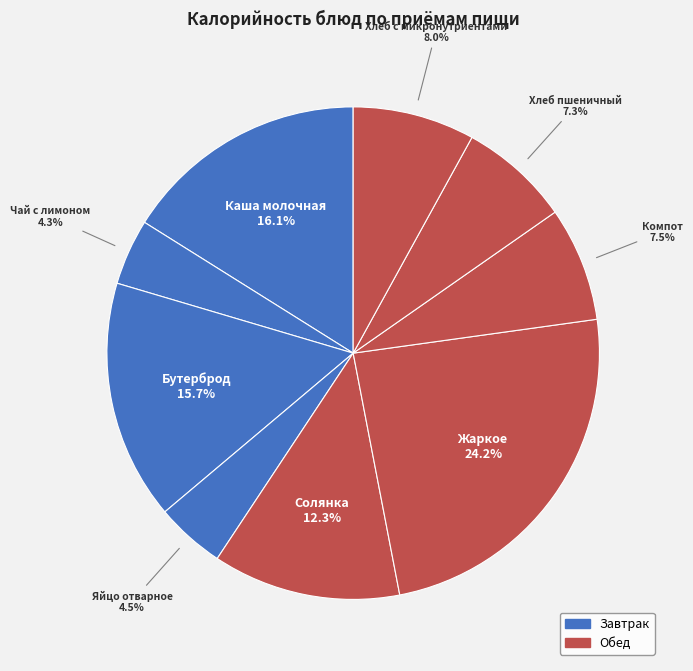

What is the ratio of the value at Яйцо отварное to the value at Хлеб с микронутриентами?

0.6